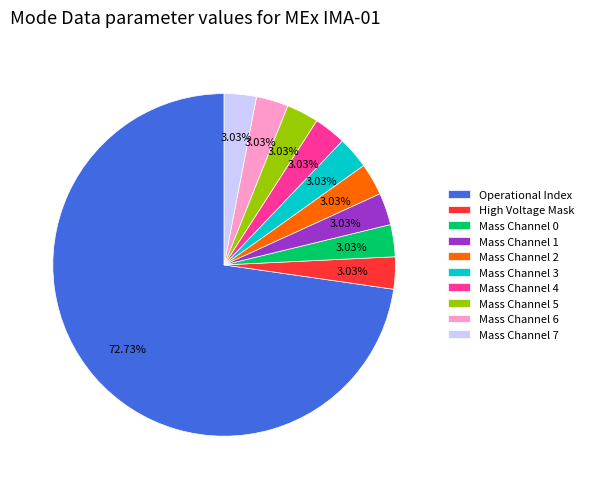

Between Mass Channel 2 and Operational Index, which is larger?

Operational Index